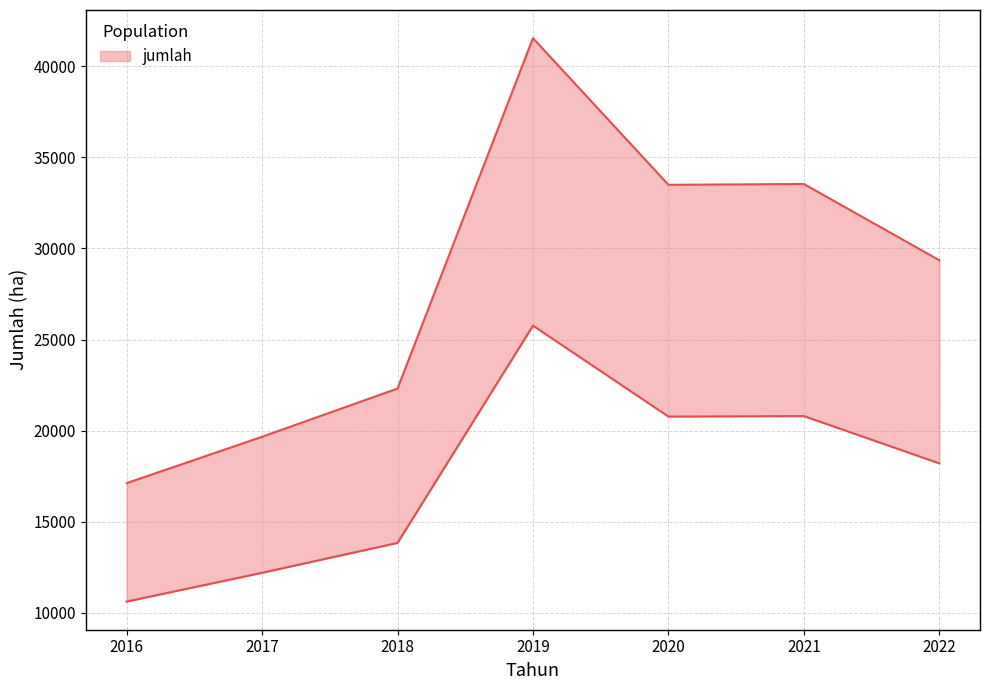

Reading right to left, list all the values displayed in this chart.

29352	33540	33496	41549	22307	19658	17112